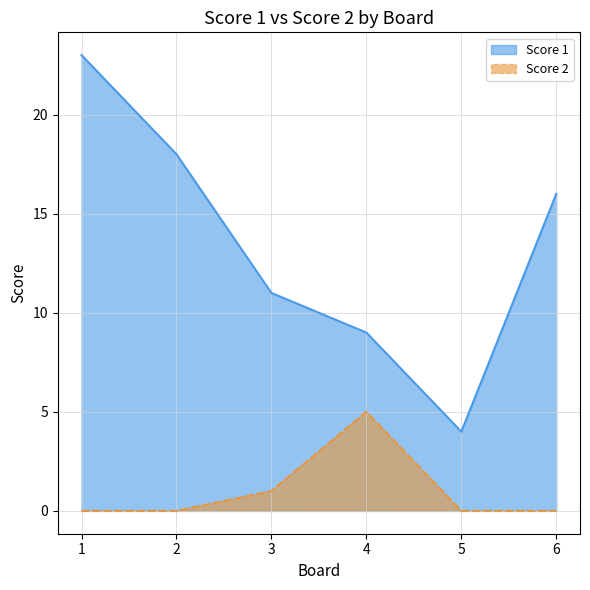

List the labels in order of Score 1 value, smallest first.

5, 4, 3, 6, 2, 1